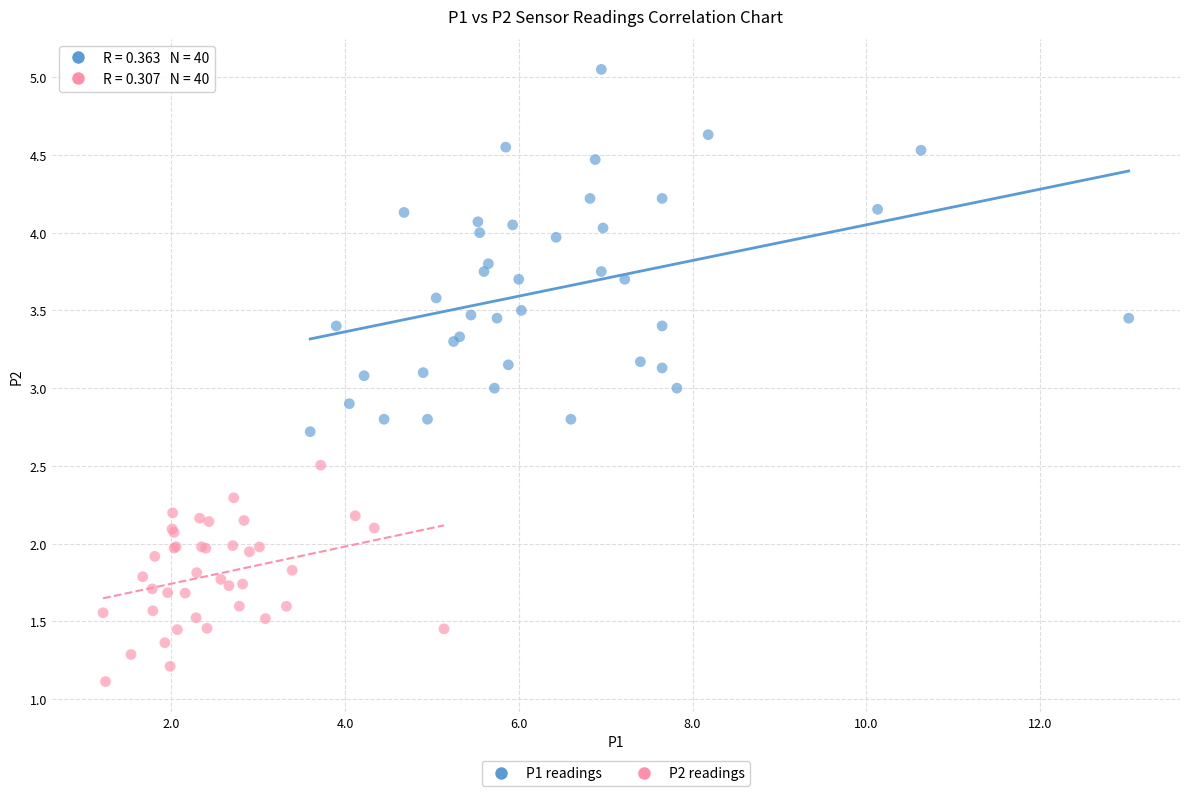

Which series has the largest Y range (max minus min)?

P1 readings